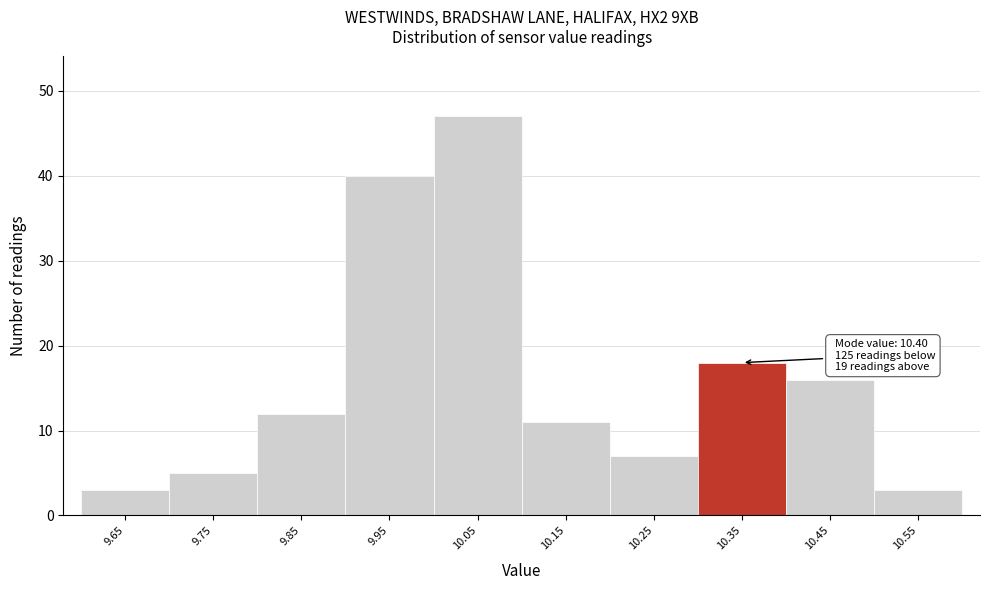

Reading left to right, list all the values displayed in this chart.

3	5	12	40	47	11	7	18	16	3